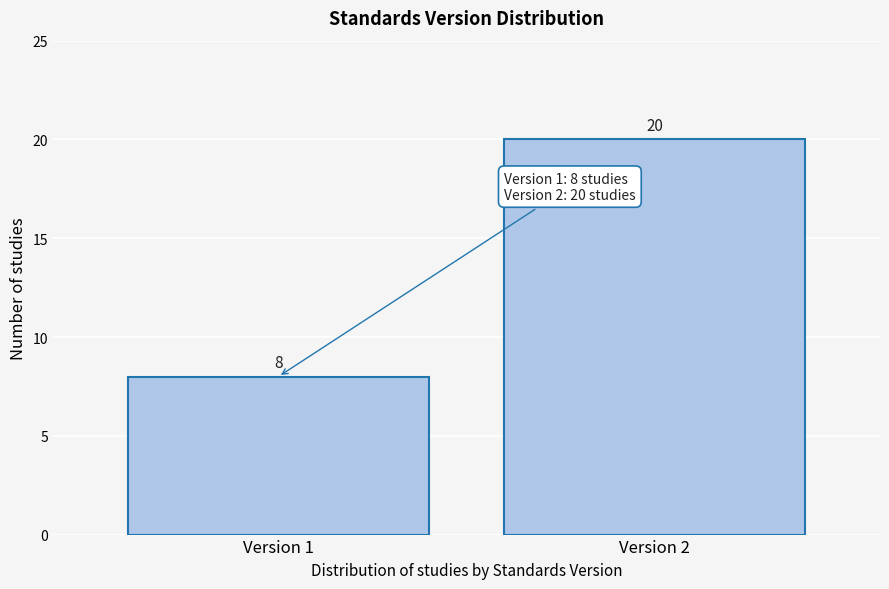

Reading right to left, list all the values displayed in this chart.

20	8